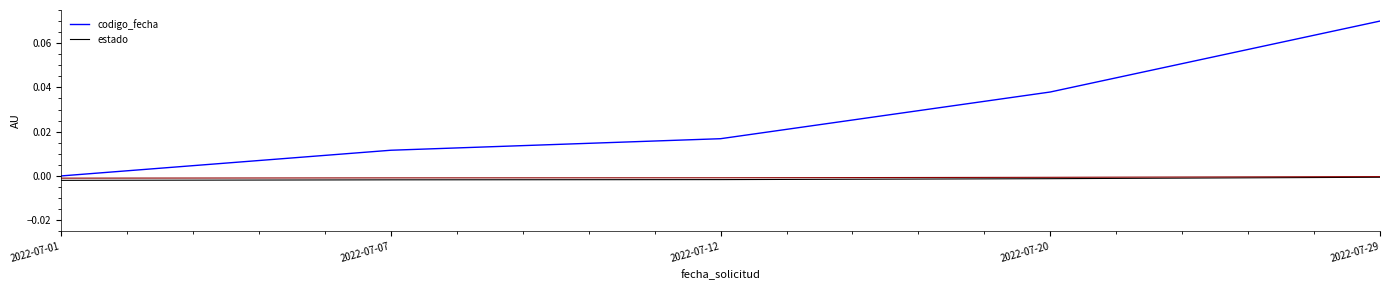

What are all the series names shown in the legend?

codigo_fecha, estado